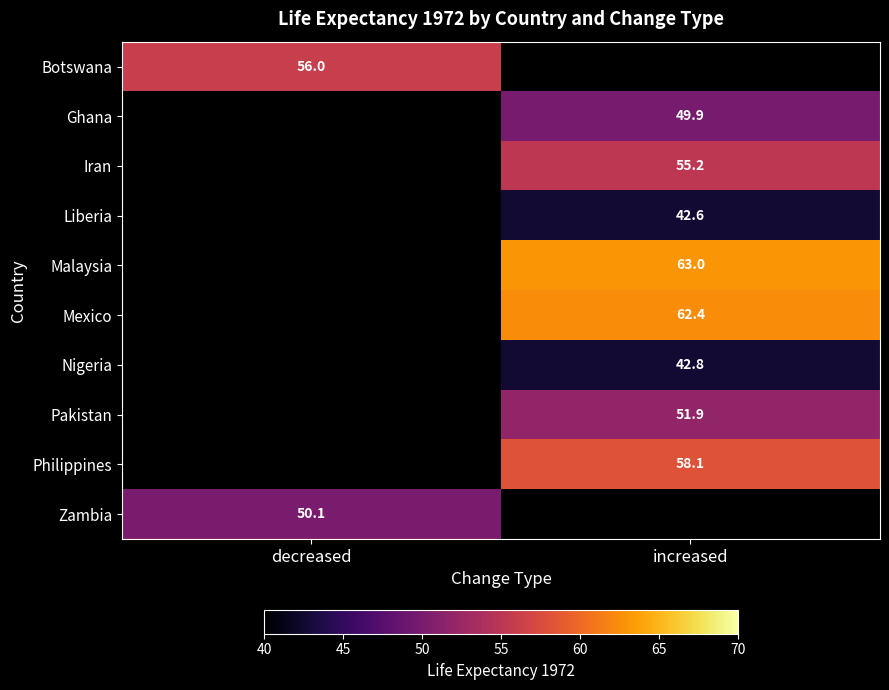

The Philippines series shows 82.7 at increased. True or false?

False